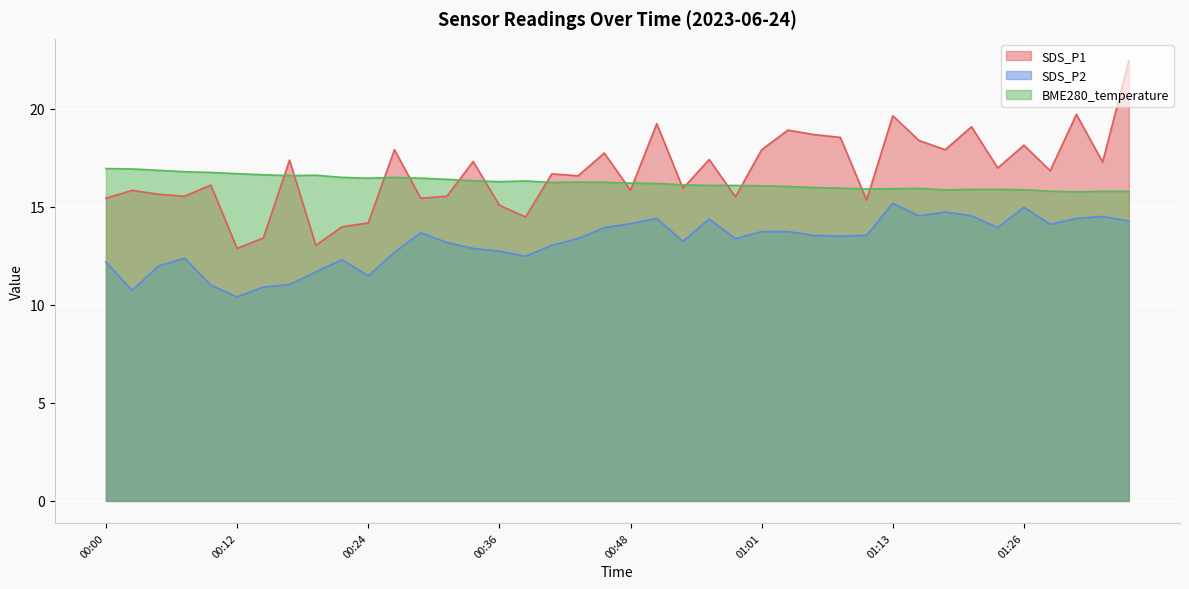

Where is SDS_P1 nearest to the value 17?

01:23